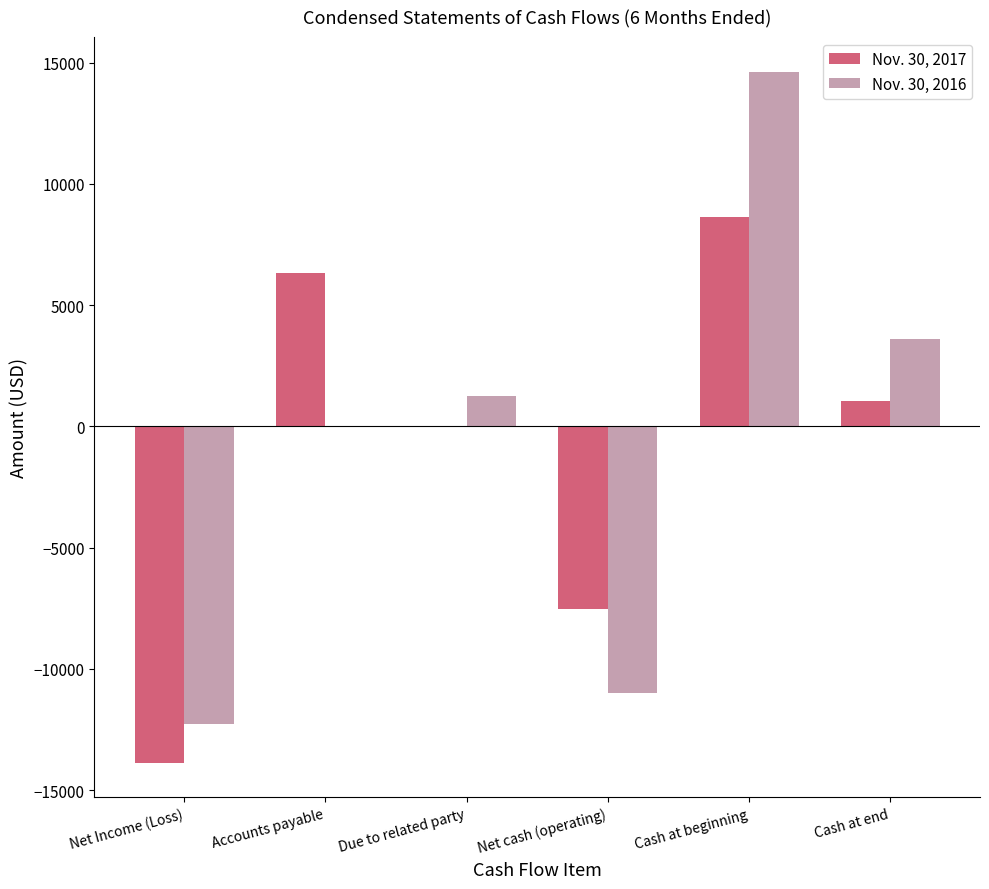

The Nov. 30, 2016 series shows 0 at Accounts payable. True or false?

True